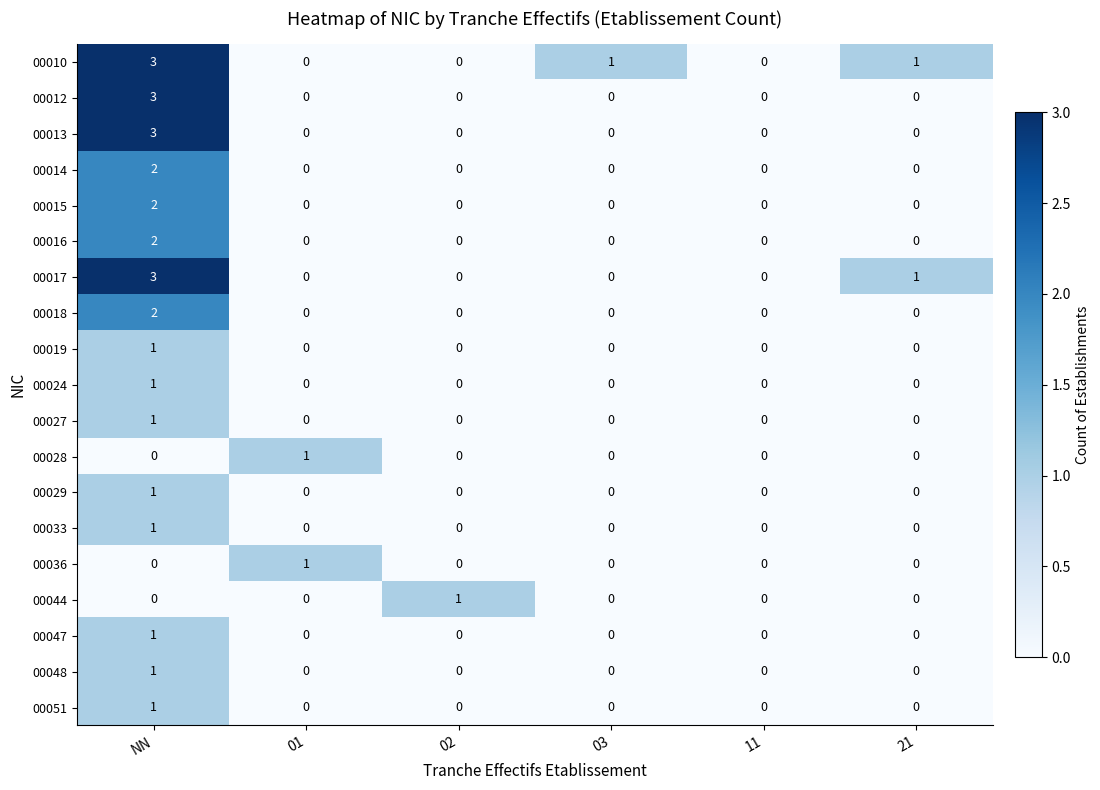

At which label is 00017 closest to 1?

21